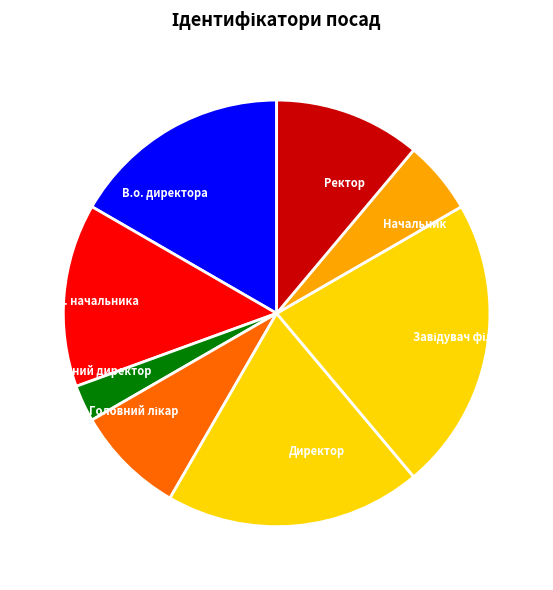

Approximately how many times larger is the value at В.о. директора compared to Ректор?

1.5